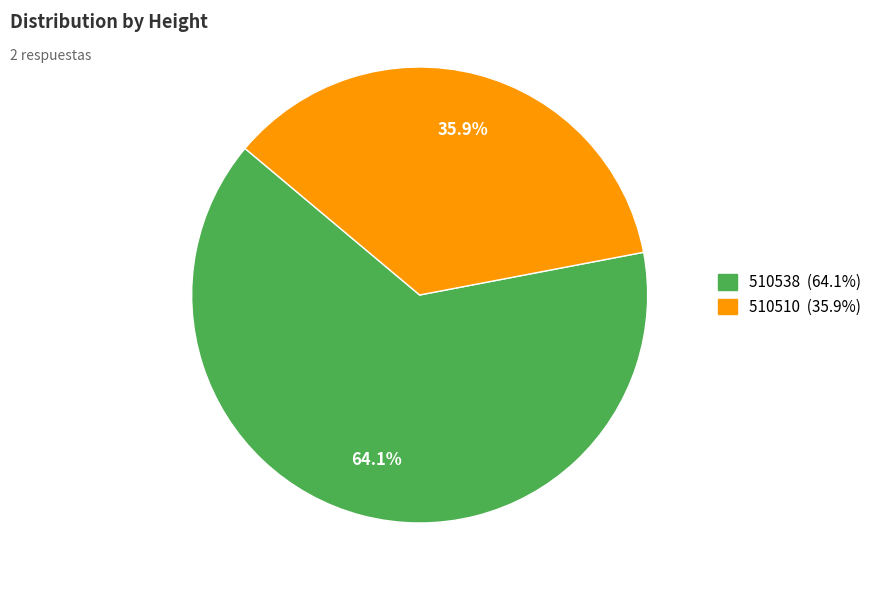

What percentage is the 510538 slice, to the nearest percent?

64%